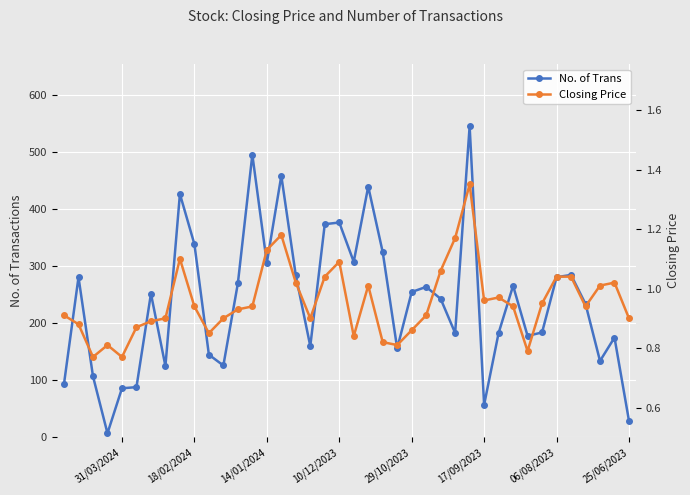

Is it true that No. of Trans equals 86 at 31/03/2024?

True